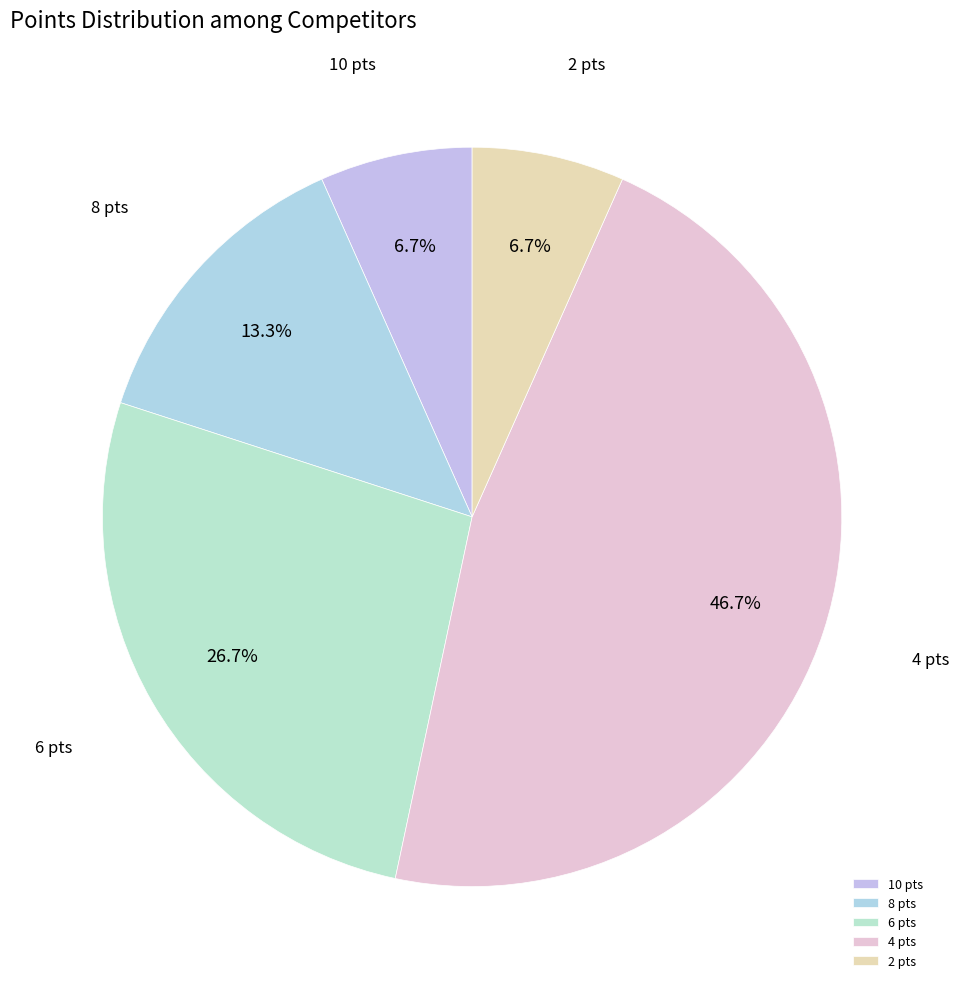

Is 6 pts the majority of the pie?

No